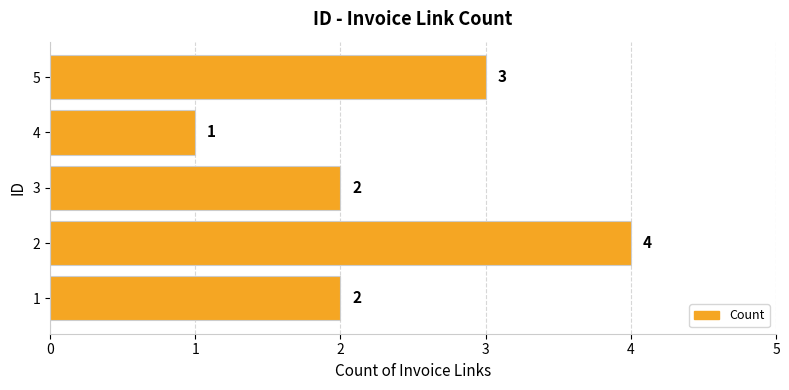

The chart shows a value of 2 at 1. True or false?

True